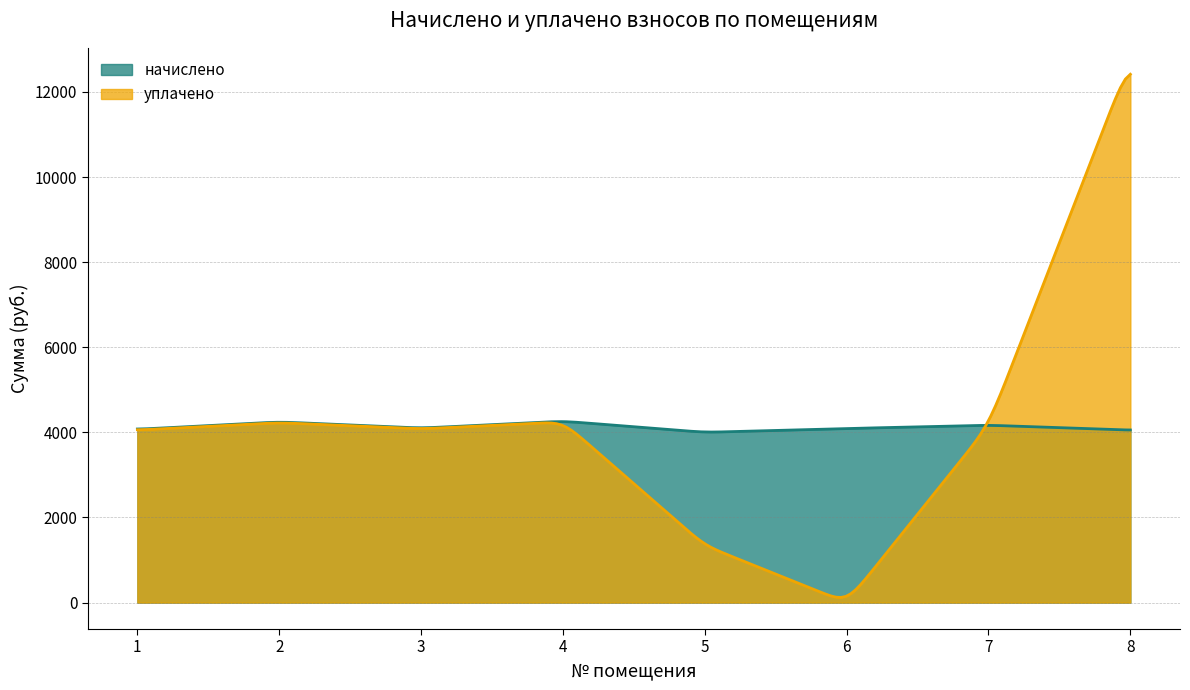

What is the difference between the maximum and minimum values in the начислено series?

244.4